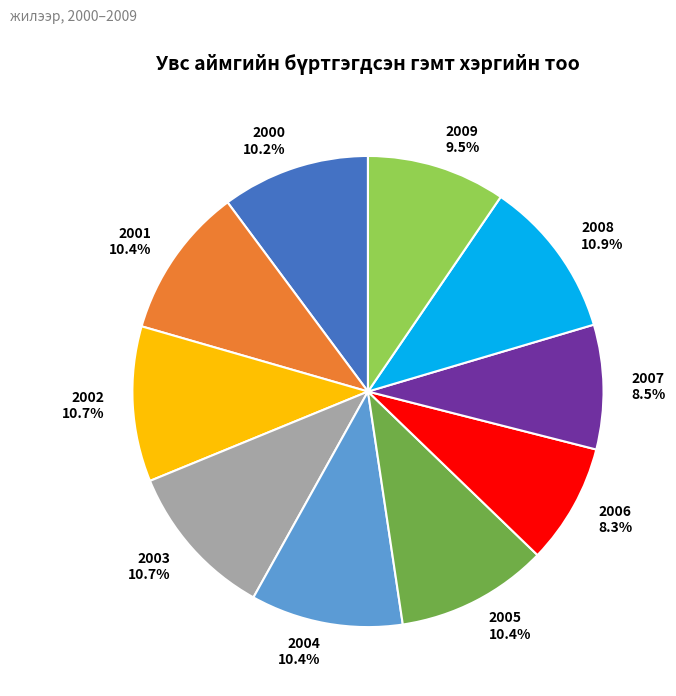

To the nearest percent, what portion does 2002 represent?

11%